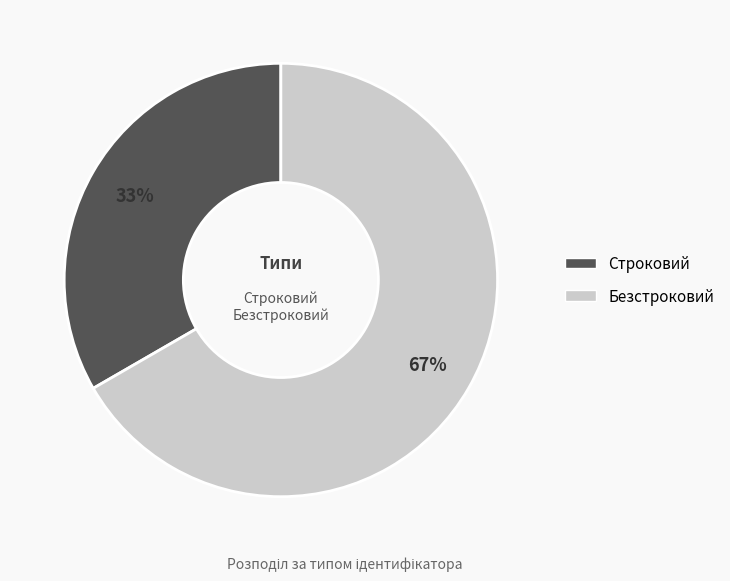

Which category has the biggest portion of the pie?

Безстроковий